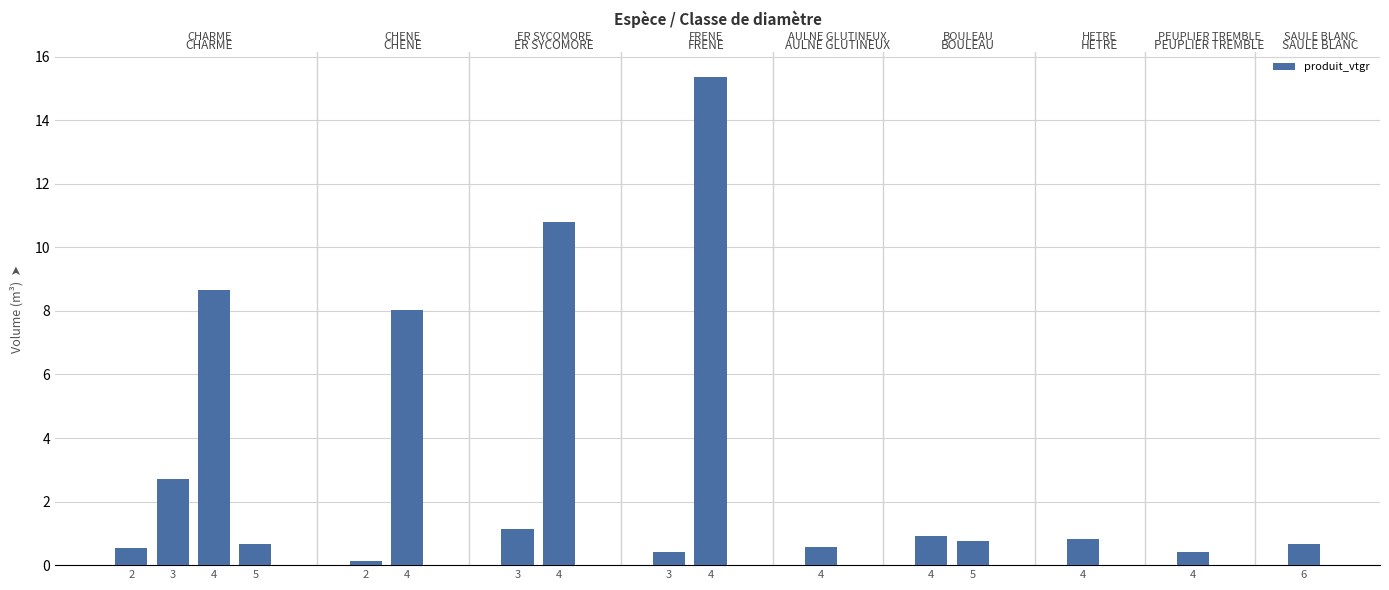

Are the bars grouped side by side (vs. stacked)?

No